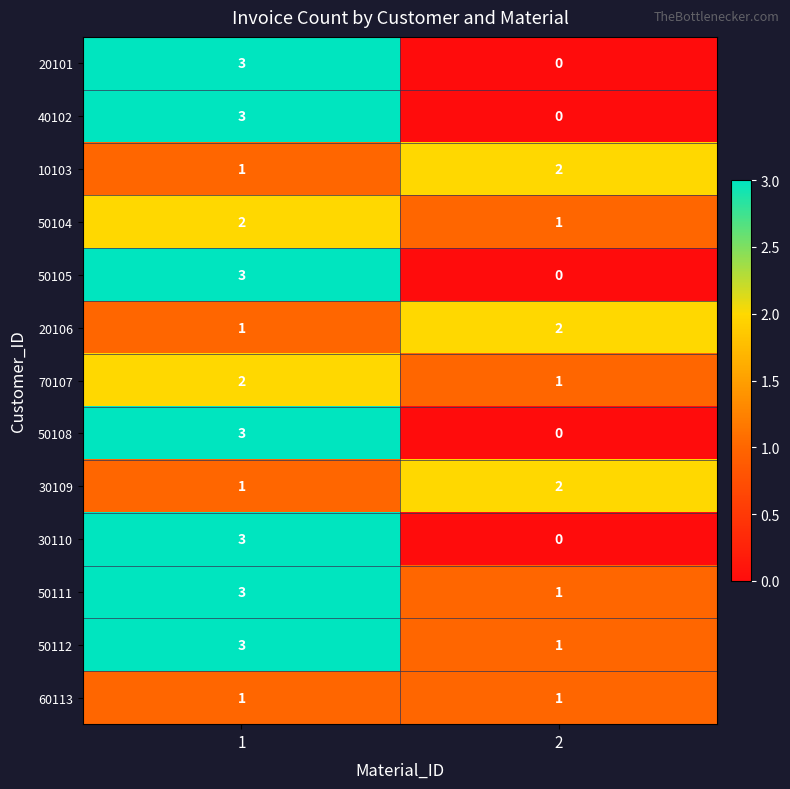

Is the value of 50105 at 2 greater than the value of 20101 at 1?

No